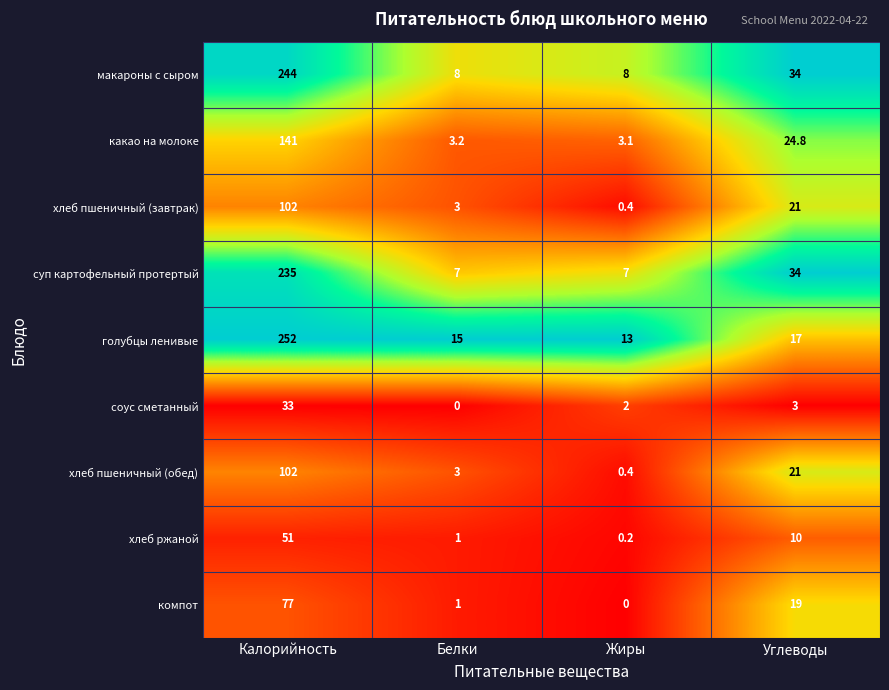

At which label does хлеб пшеничный (завтрак) first exceed 21?

Калорийность